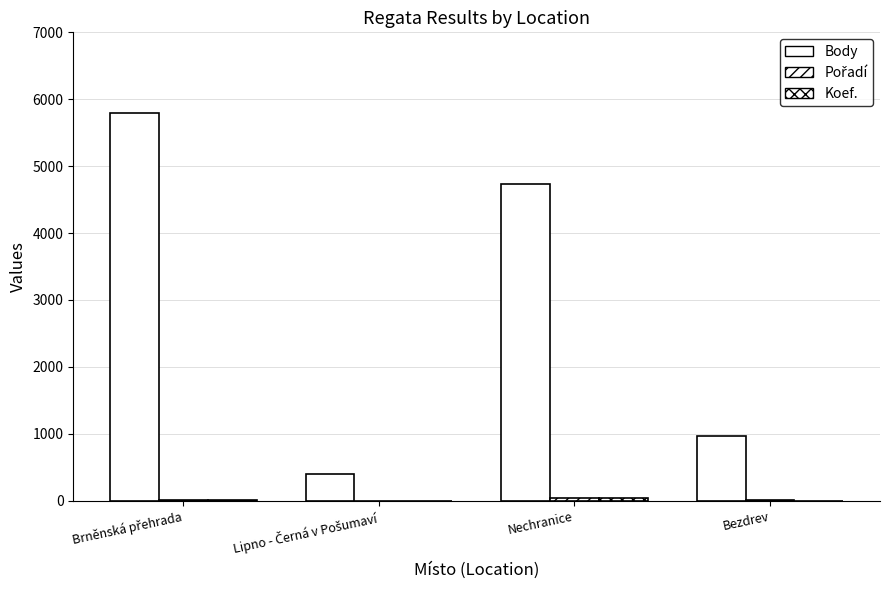

Is it true that Pořadí equals 5 at Bezdrev?

True